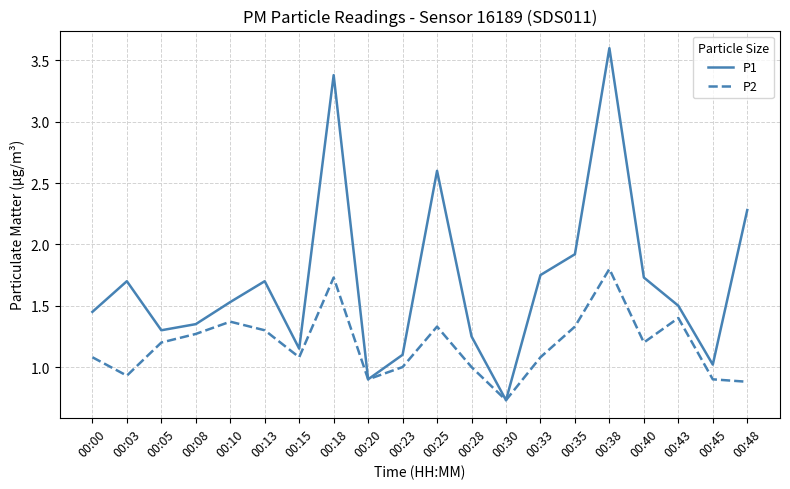

The value of P1 at 00:00 is 0.6. True or false?

False